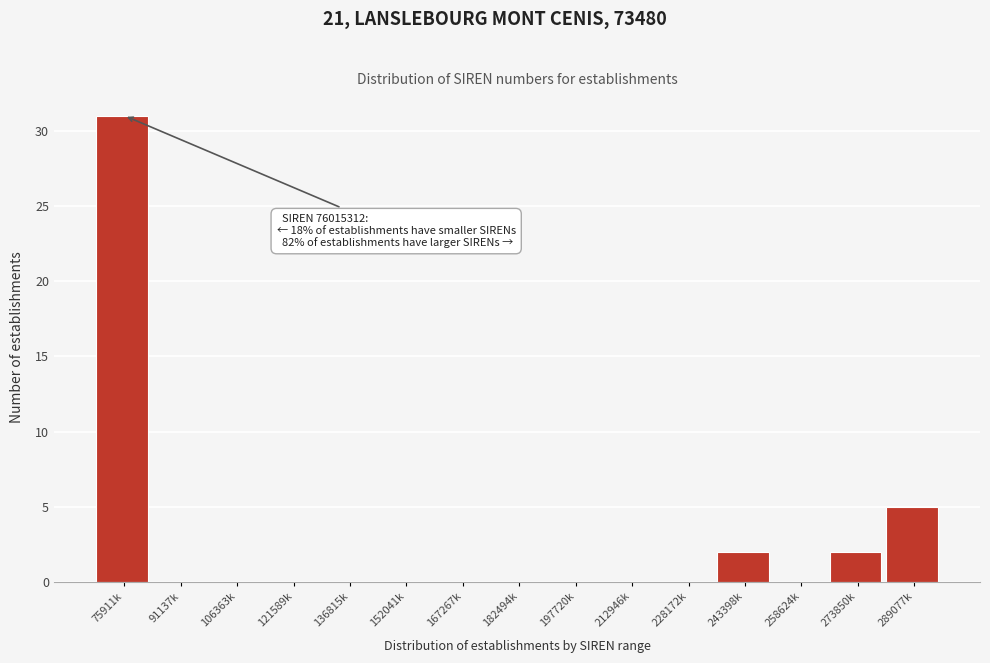

Reading right to left, list all the values displayed in this chart.

289077k=5	273850k=2	258624k=0	243398k=2	228172k=0	212946k=0	197720k=0	182494k=0	167267k=0	152041k=0	136815k=0	121589k=0	106363k=0	91137k=0	75911k=31